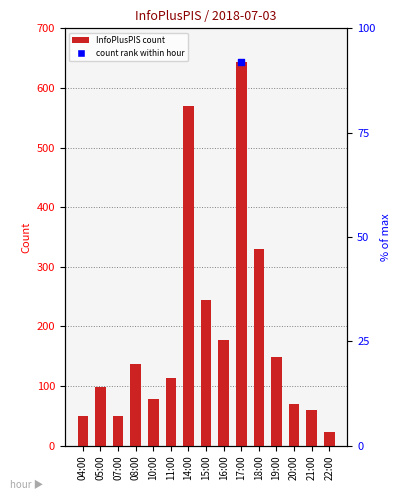

What is the change in value from 18:00 to 20:00?

-261